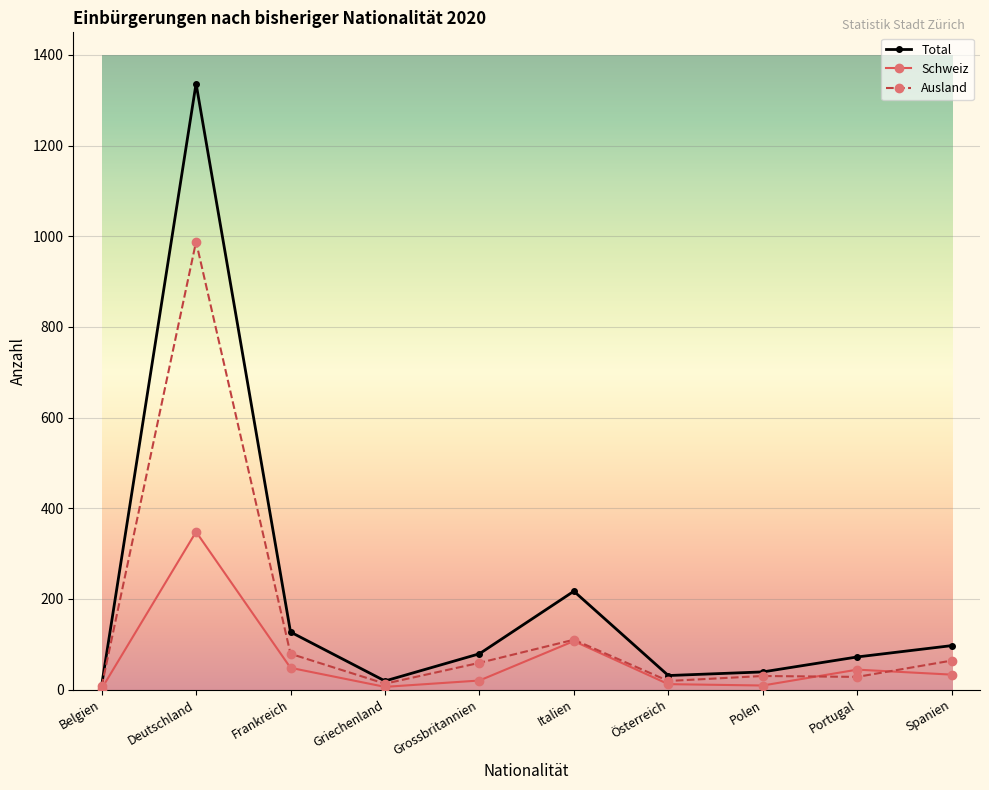

What is the maximum value for Total?

1337